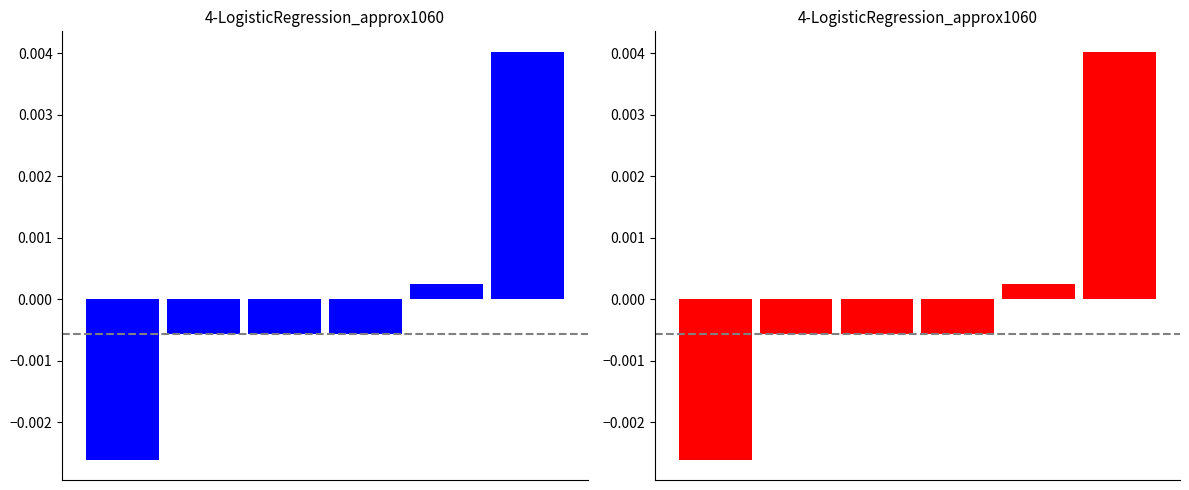

Reading left to right, transcribe all the data shown in this chart.

0=-0.0	1=-0.0	2=-0.0	3=-0.0	4=0.0	5=0.0